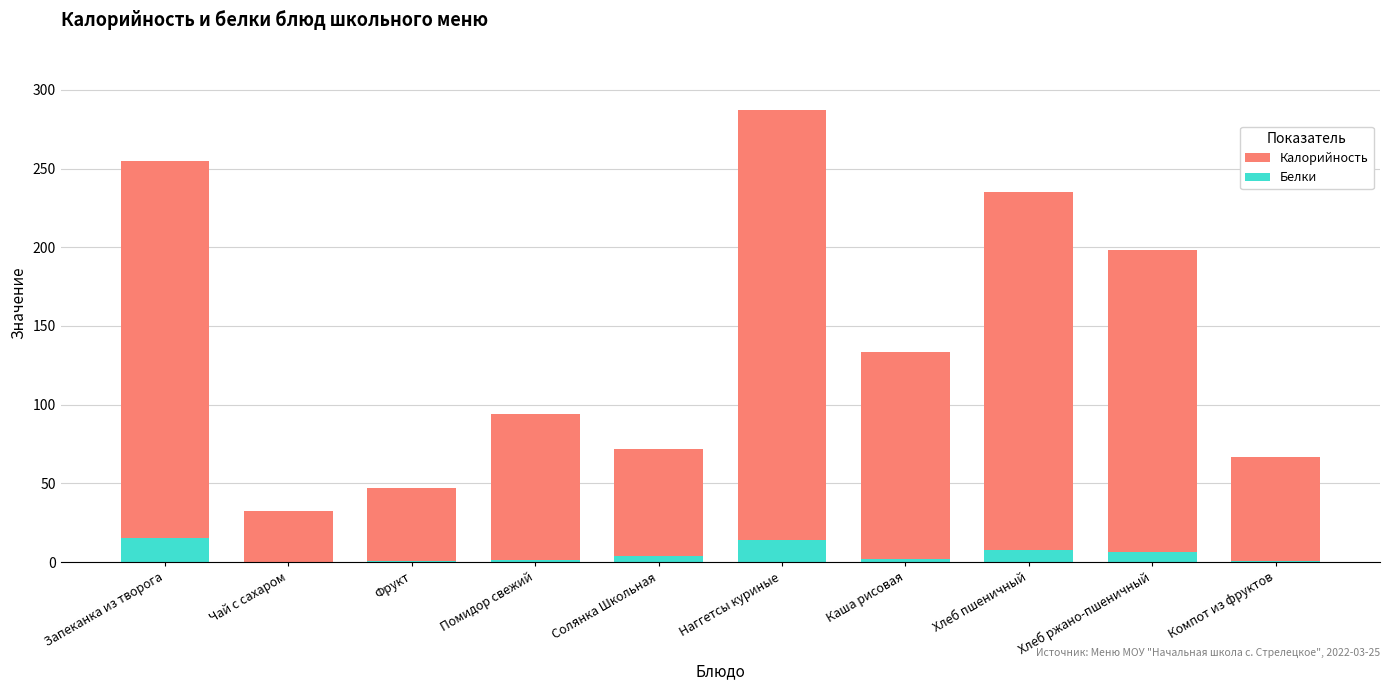

Between Хлеб ржано-пшеничный and Компот из фруктов, which is larger?

Хлеб ржано-пшеничный